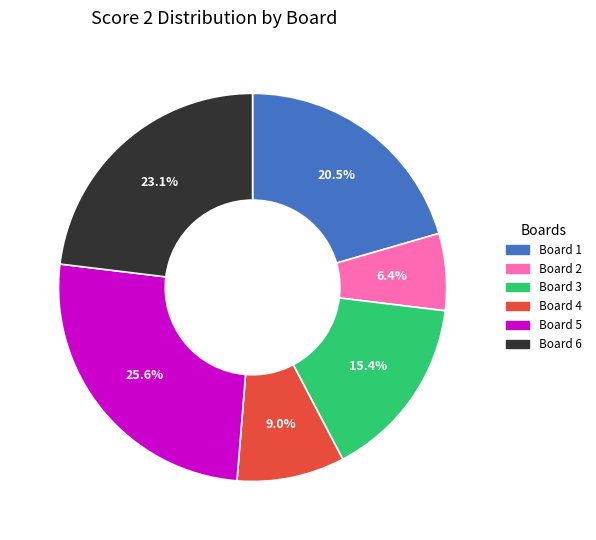

To the nearest percent, what portion does Board 4 represent?

9%